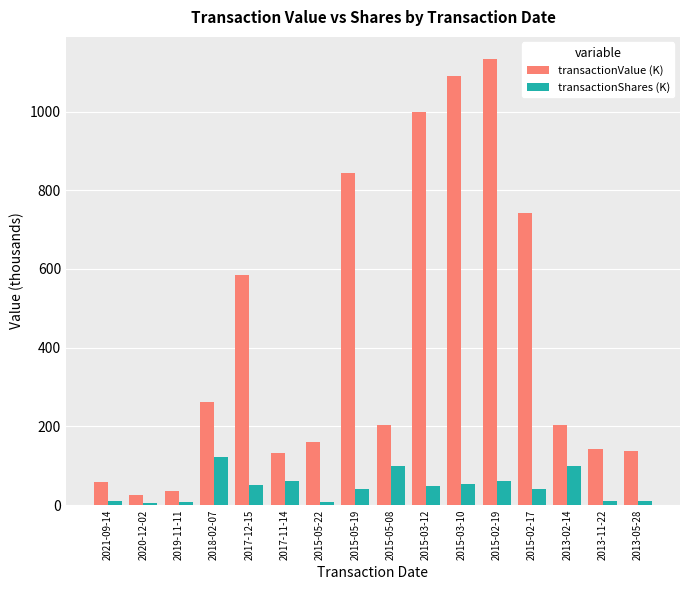

Which series has the widest spread of values?

transactionValue (K)